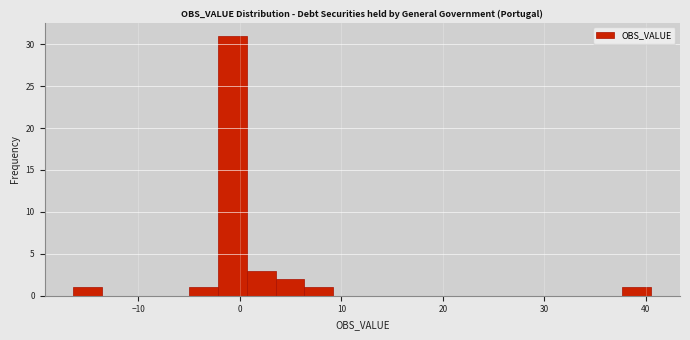

Read against the x-axis, roughly where is the centre of the tallest bar?

-1